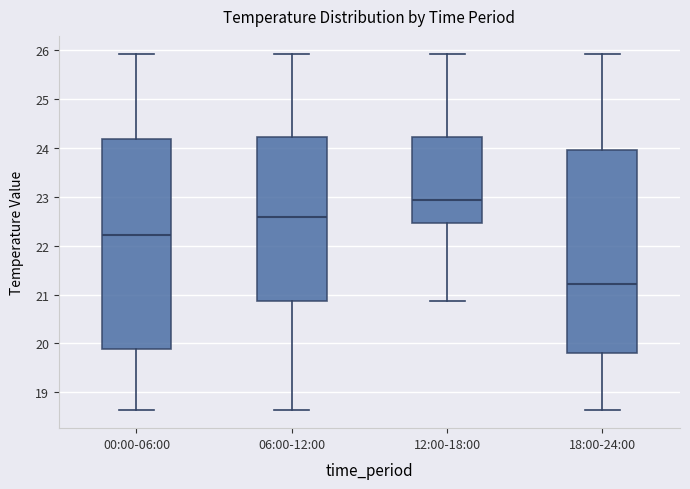

Reading left to right, transcribe this box plot: for each box, give where its median line is, the range the box spans, and where its two whiskers end, as read against the y-axis. The values are not printed on the chart, so give them approximately, as read against the axis.

00:00-06:00: median 22.2, box 19.9 to 24.2, whiskers 18.6 to 25.9
06:00-12:00: median 22.6, box 20.9 to 24.2, whiskers 18.6 to 25.9
12:00-18:00: median 22.9, box 22.5 to 24.2, whiskers 20.9 to 25.9
18:00-24:00: median 21.2, box 19.8 to 24.0, whiskers 18.6 to 25.9